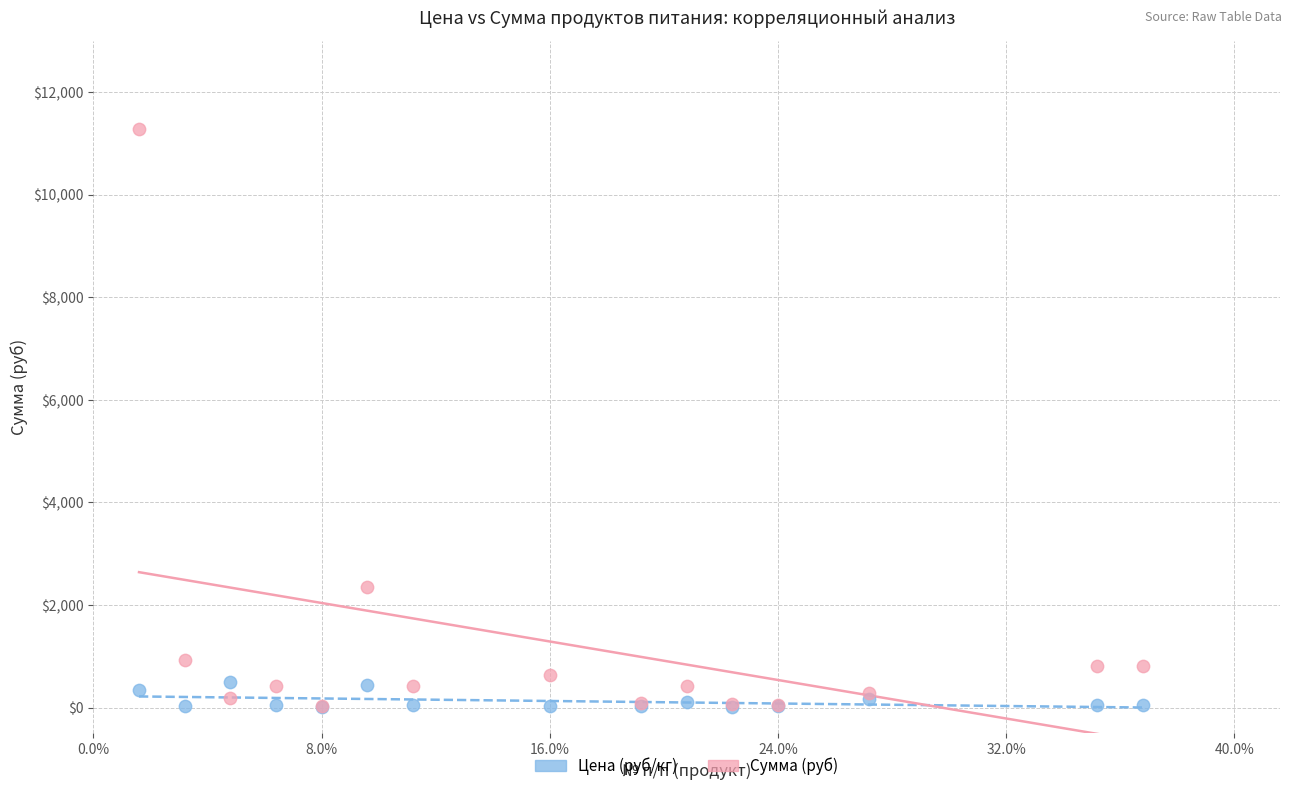

Across all series, what Y value is closest to 5644?

2356.8